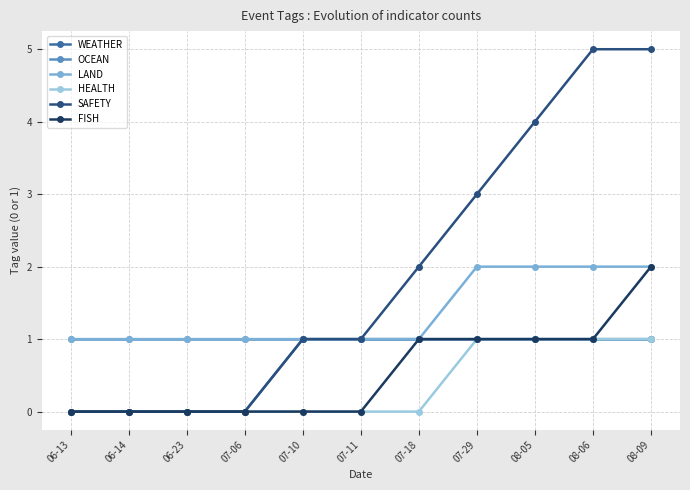

True or false: SAFETY has more than 2 points higher than both neighbors.

False